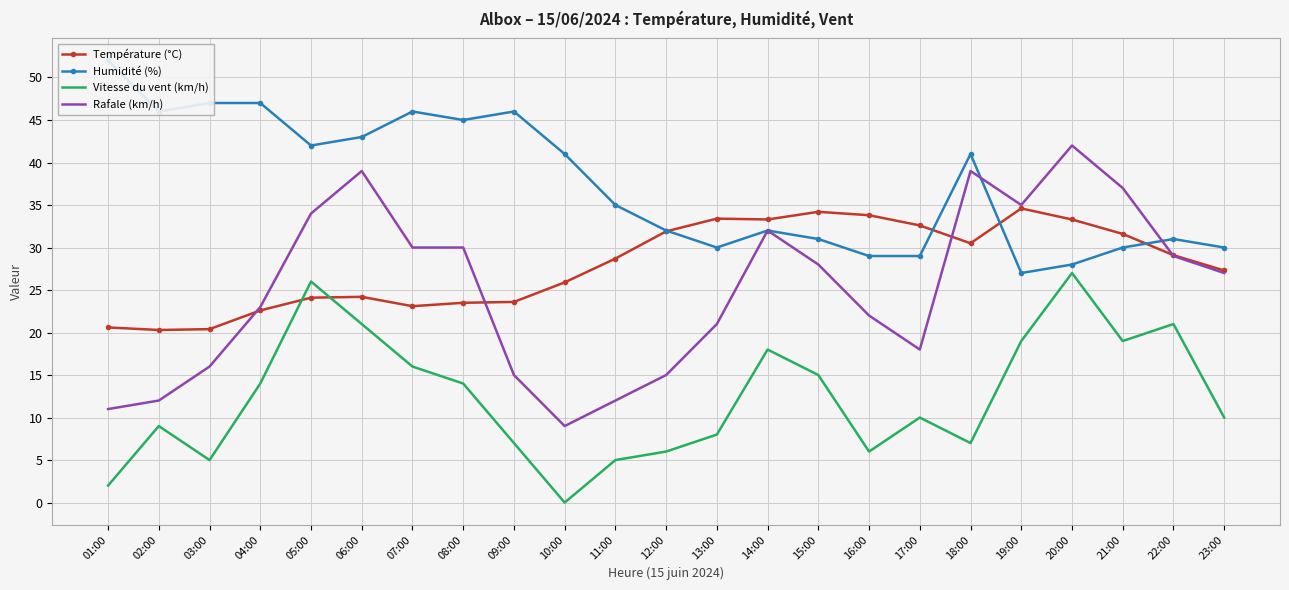

What is the value of the Rafale (km/h) point at the 18th from the left?

39.0